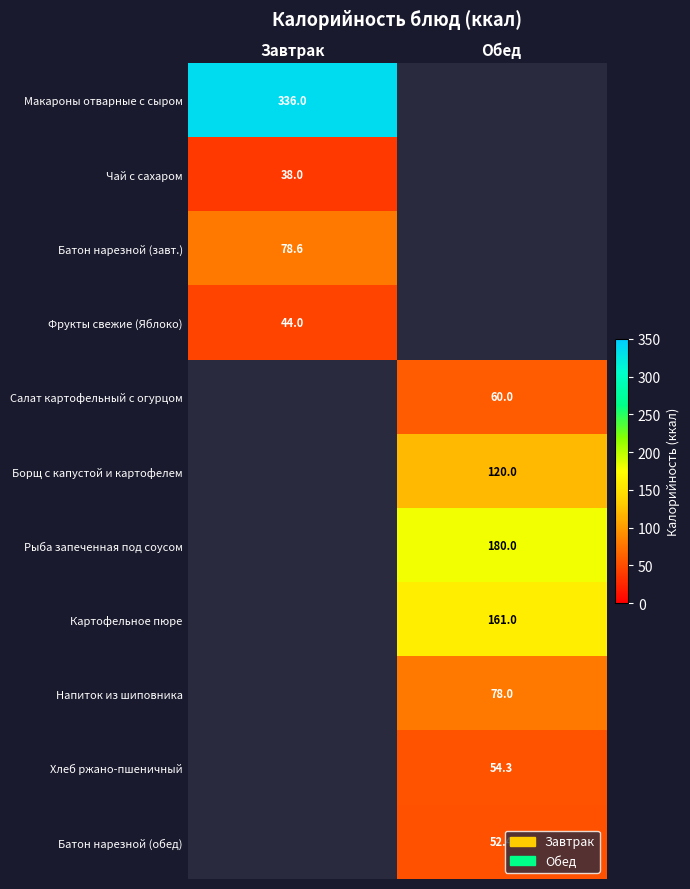

Is the value of Чай с сахаром at Завтрак greater than the value of Борщ с капустой и картофелем at Обед?

No